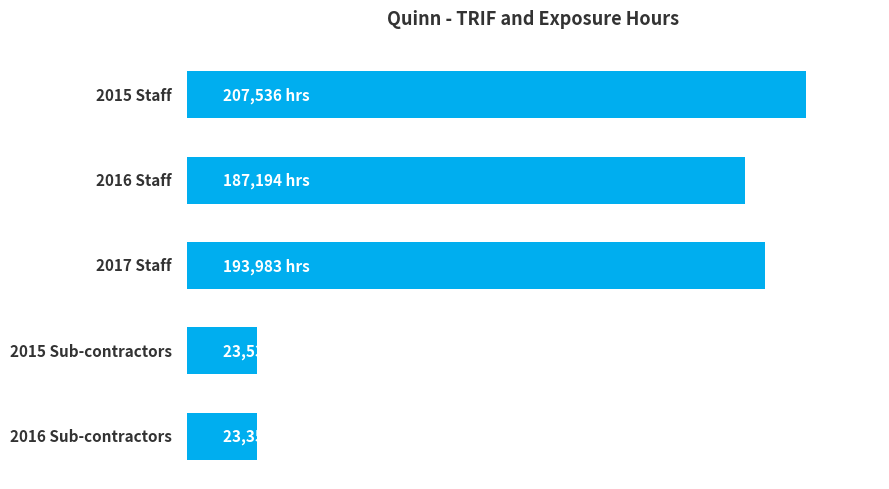

What is the difference between the maximum and minimum values?

184186